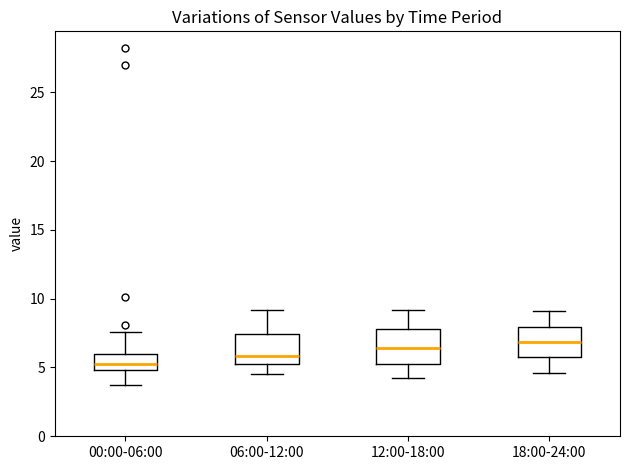

Where is the upper edge of the box for 12:00-18:00 on the y-axis? The values are not printed on the chart, so give them approximately, as read against the axis.

8.0